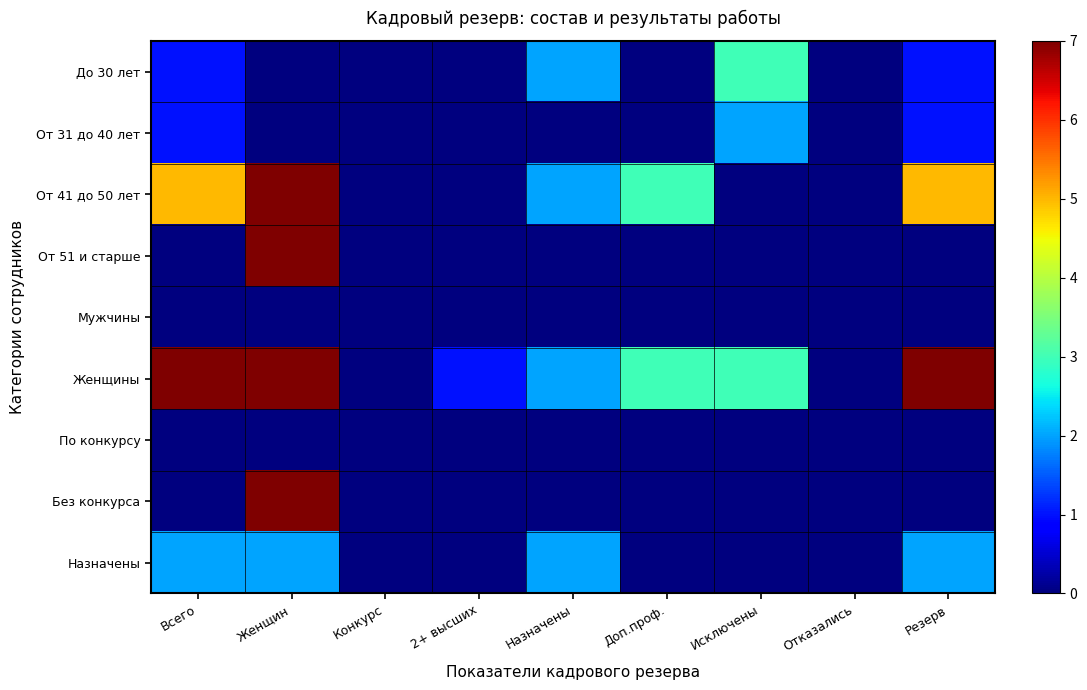

What is the total value across all series at Женщин?

30